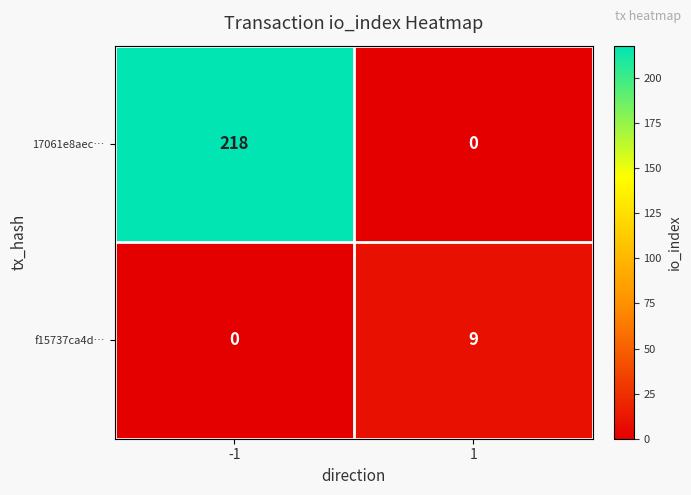

What is the difference between the 17061e8aec… values at -1 and 1?

218